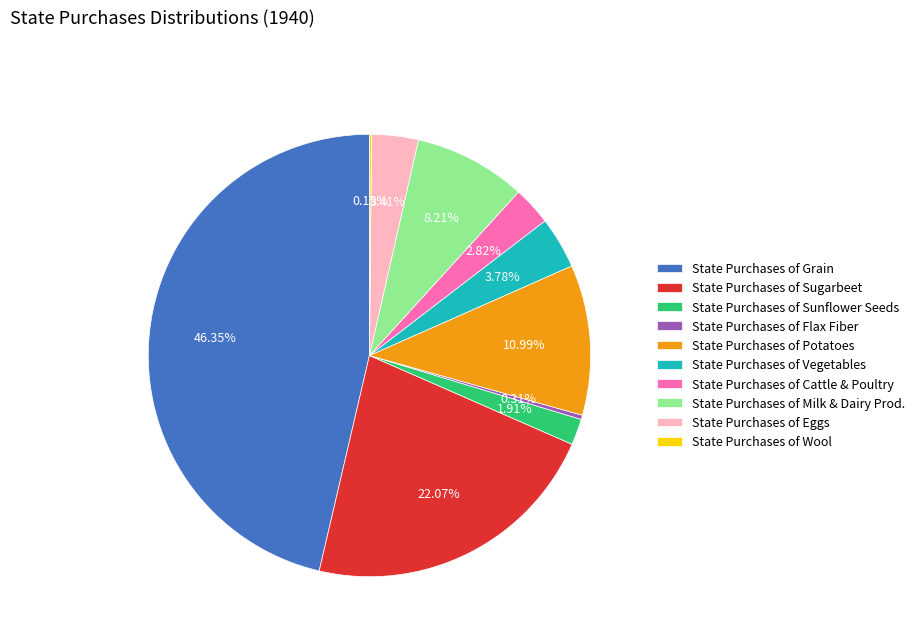

Is there any slice that represents more than half of the pie?

No